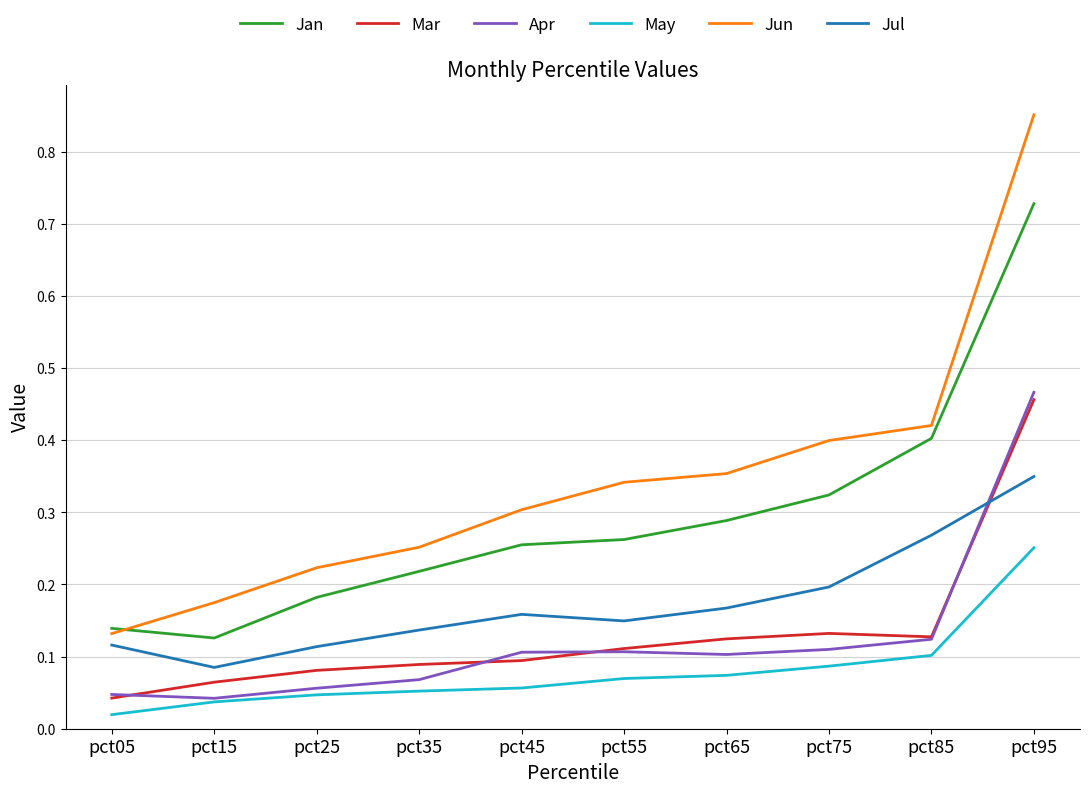

How many series are shown in this chart?

6